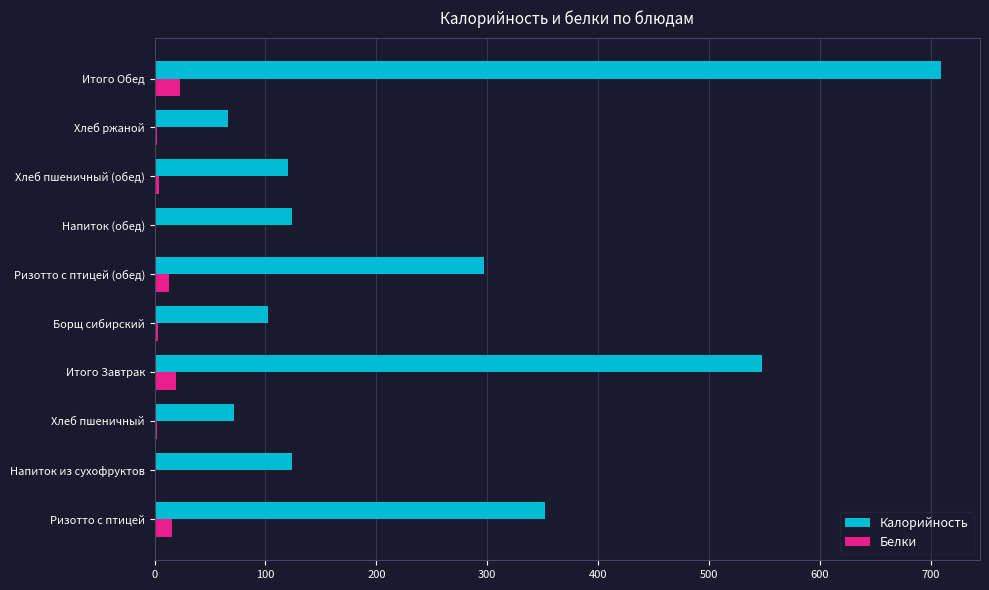

What is the sum of all Белки values?

84.4